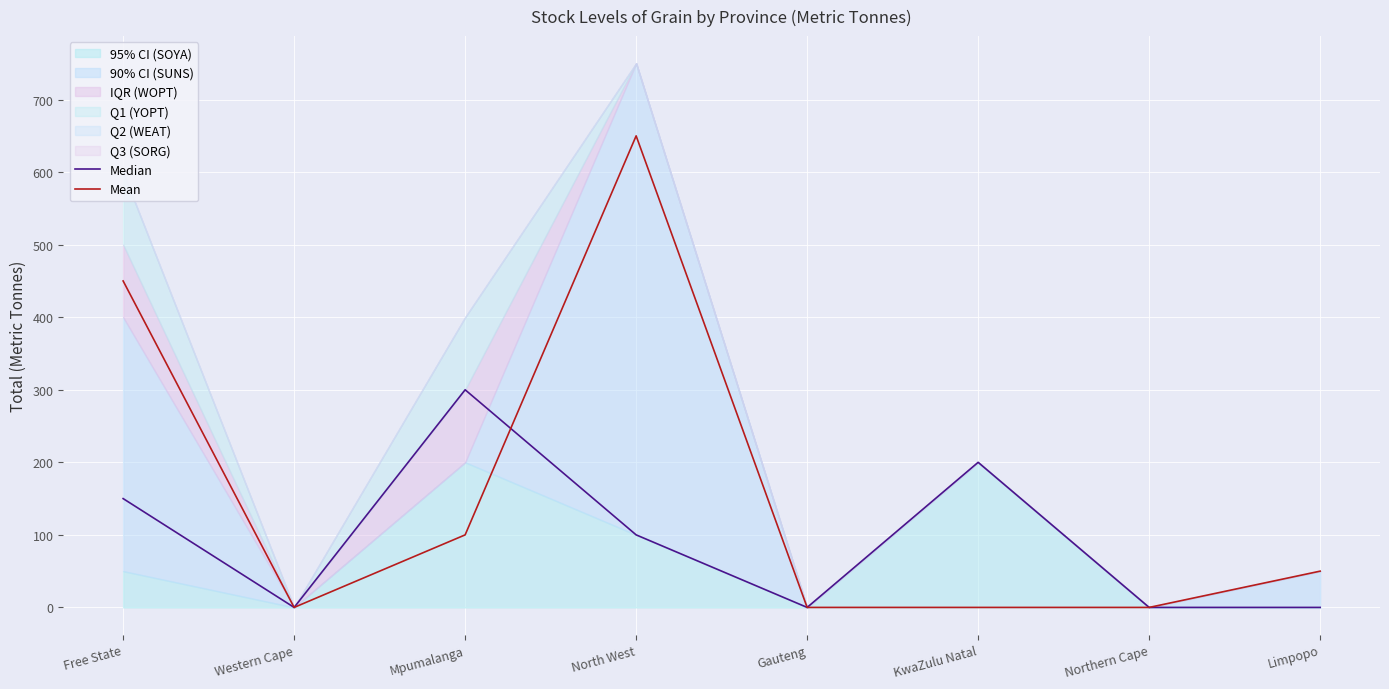

Between Free State and KwaZulu Natal, which series saw the biggest shift?

Mean